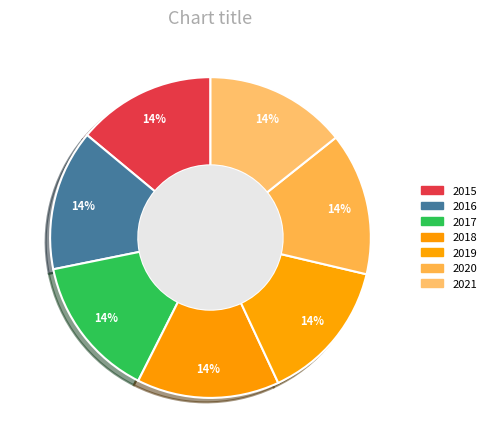

True or false: 2017 accounts for 14% of the total.

True